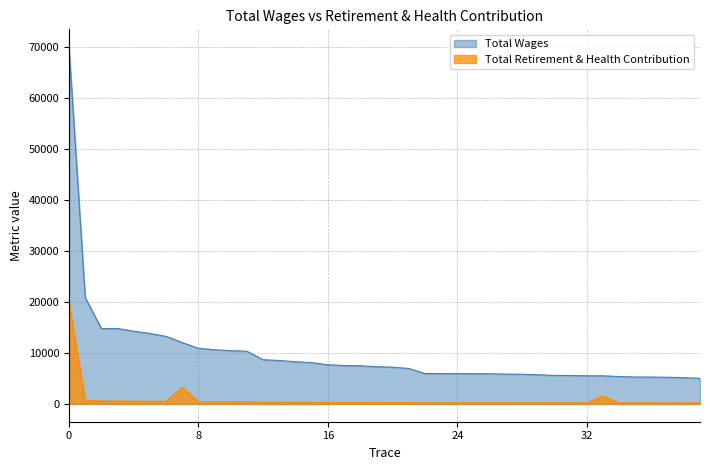

Rank the series by their maximum value, from lowest to highest.

Total Retirement & Health Contribution, Total Wages